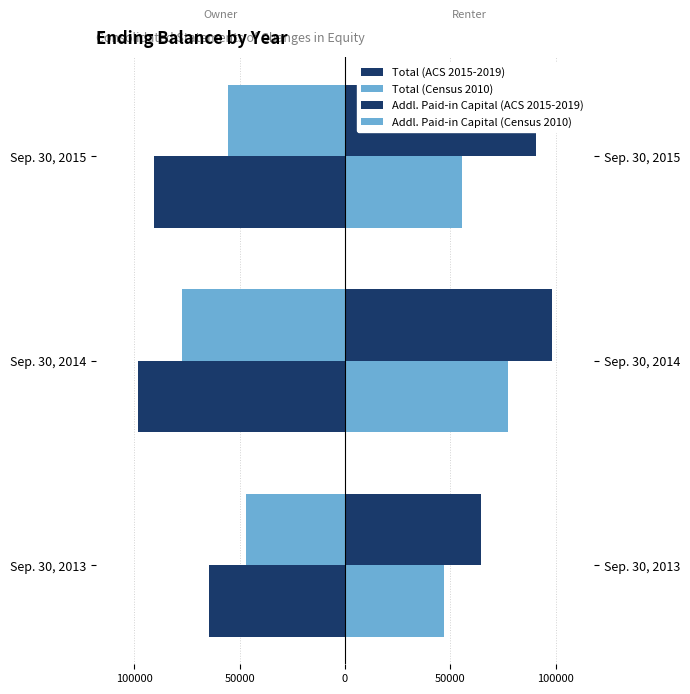

True or false: Addl. Paid-in Capital (ACS 2015-2019) has a value of -41435 at Sep. 30, 2015.

False